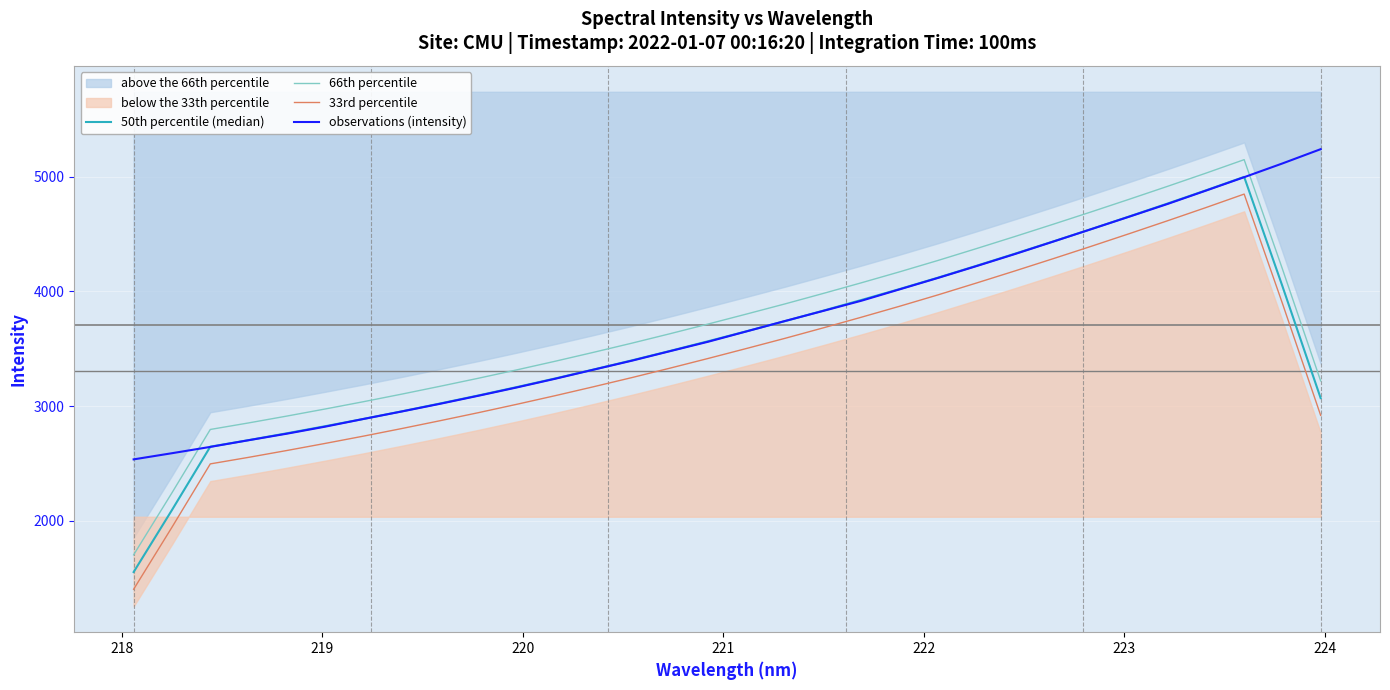

True or false: 66th percentile and 33rd percentile cross at least once.

False